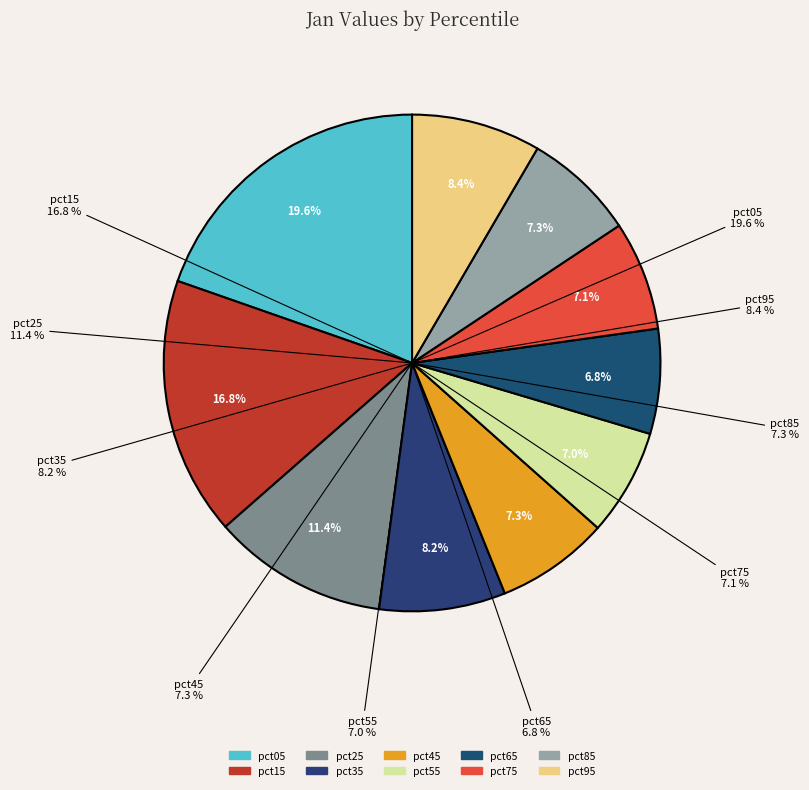

How many segments does this pie chart have?

10